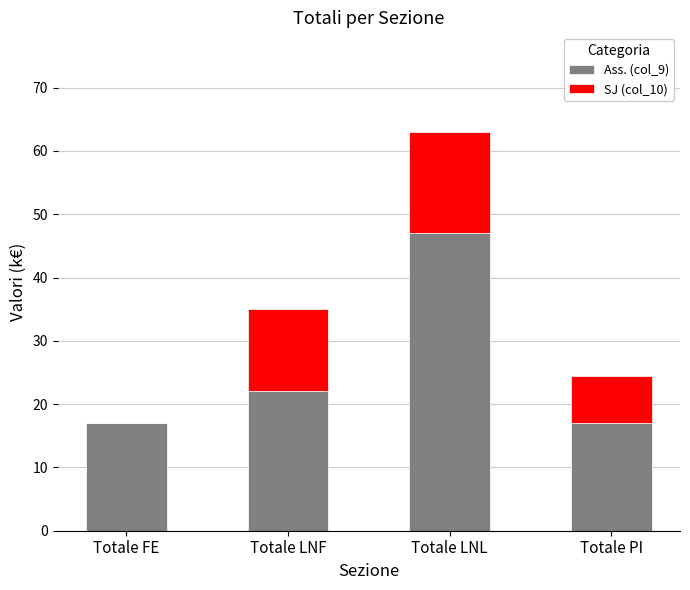

What is the total value across all series at Totale FE?

17.0